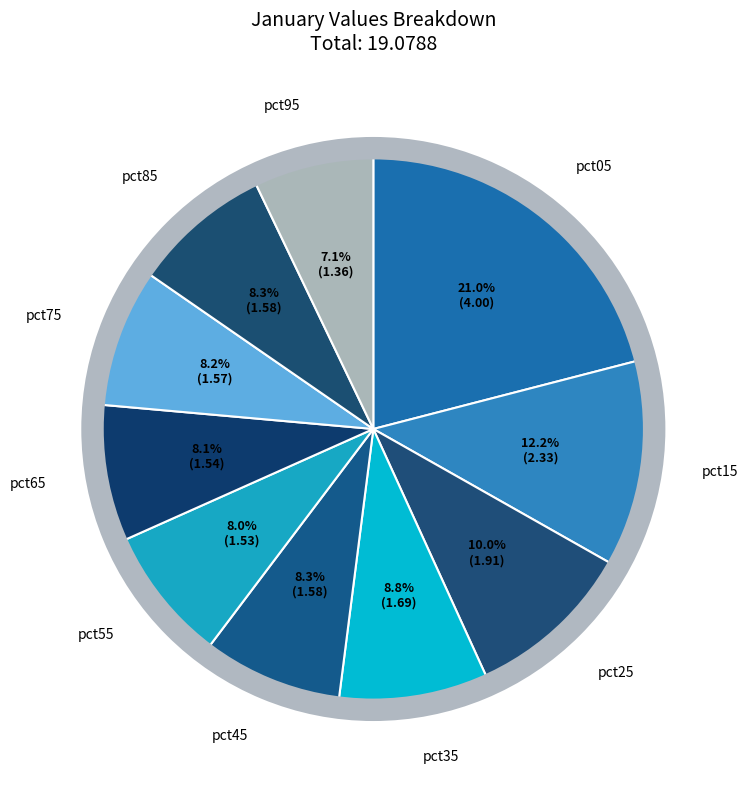

Between pct35 and pct15, which is larger?

pct15